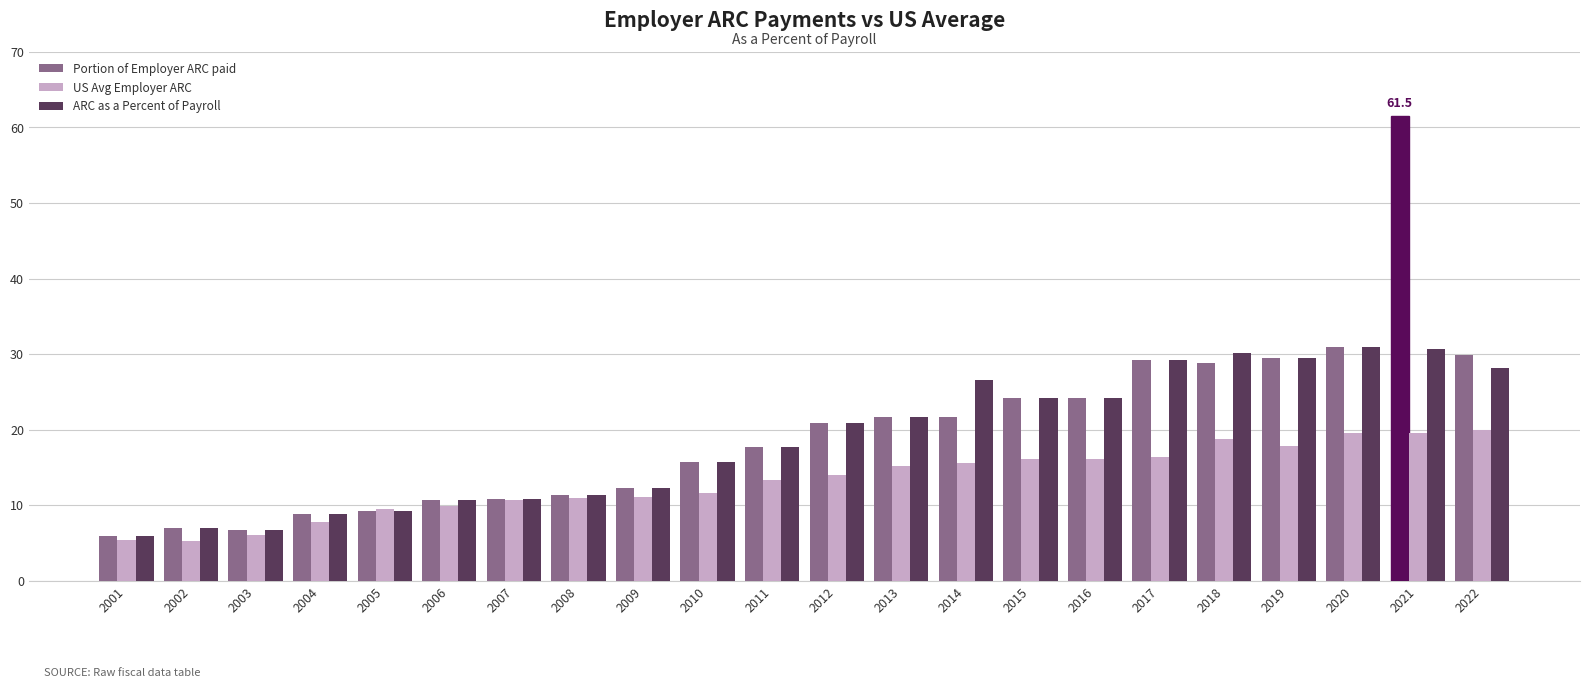

What is the total value across all series at 2015?

64.4